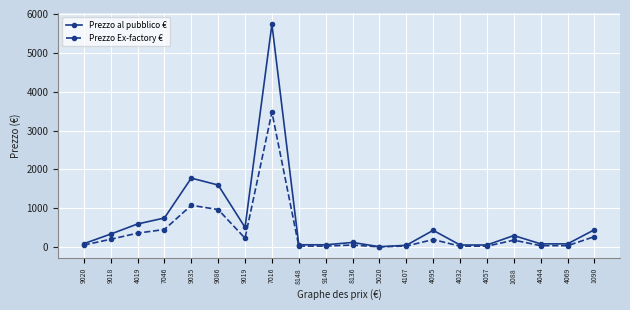

What is the difference between the maximum and minimum values in the Prezzo Ex-factory € series?

3467.0